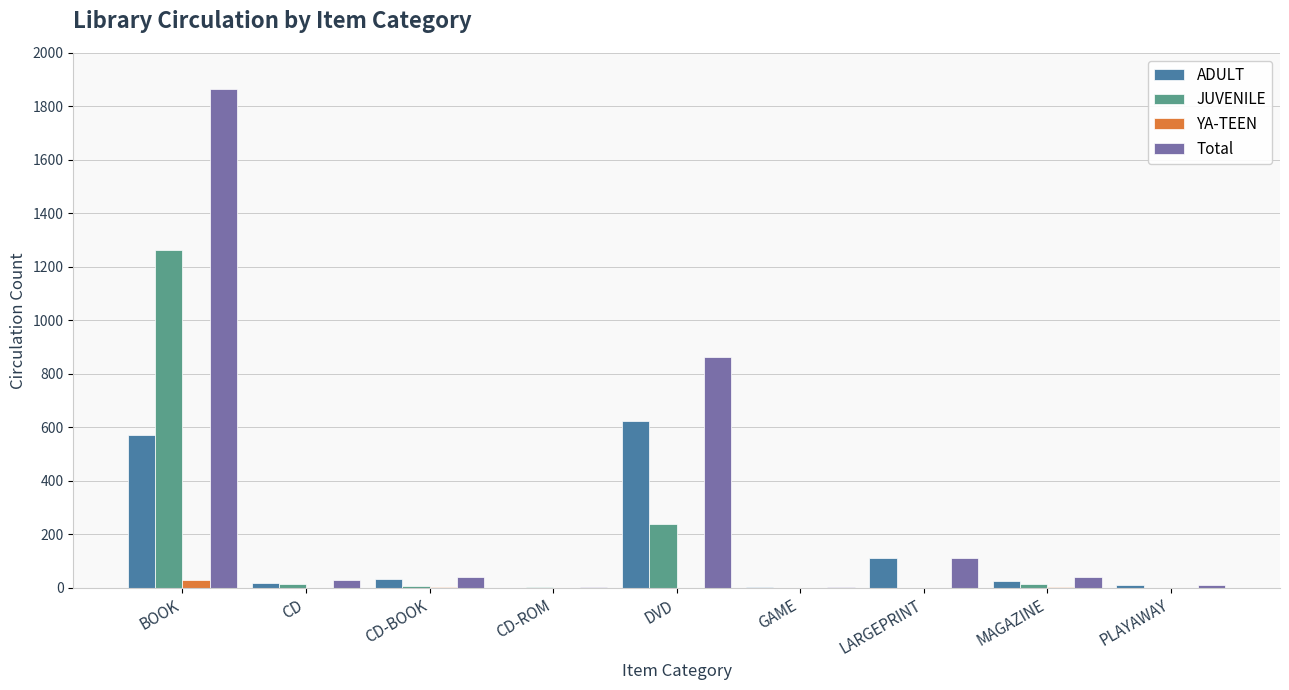

The value of JUVENILE at CD-ROM is 1. True or false?

True